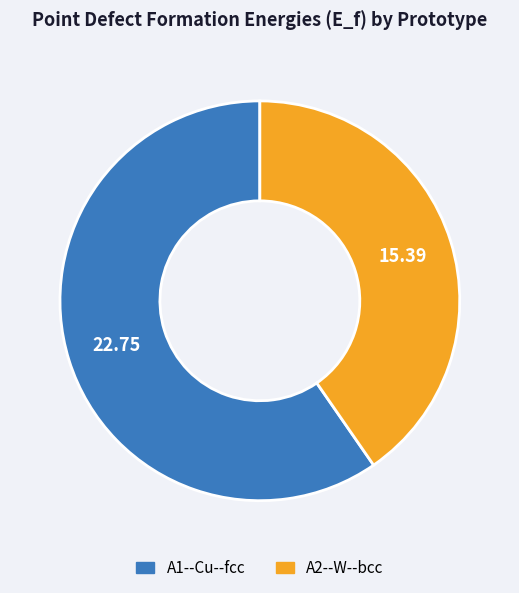

Is there a majority slice in this chart?

Yes